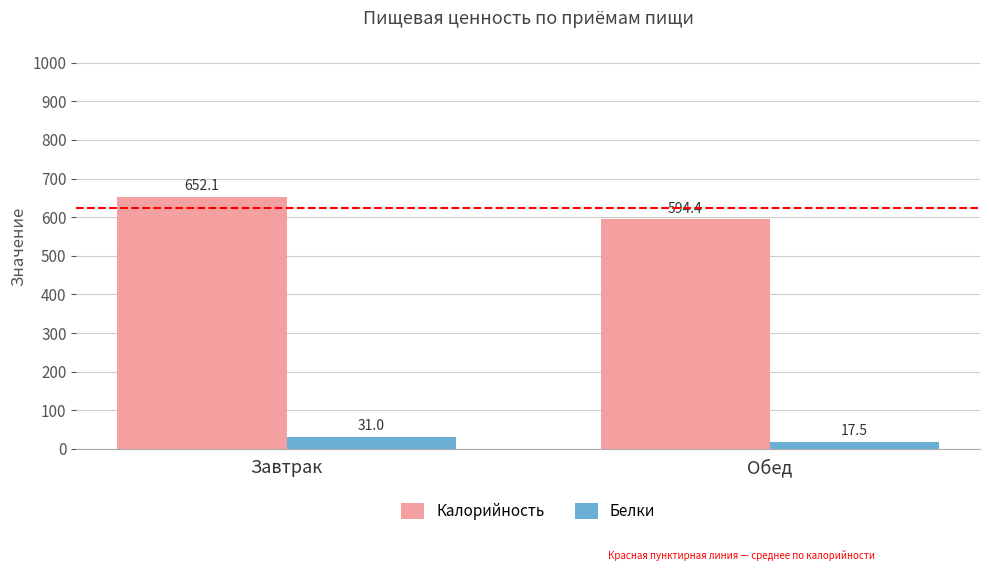

Between Завтрак and Обед, which series saw the biggest shift?

Калорийность